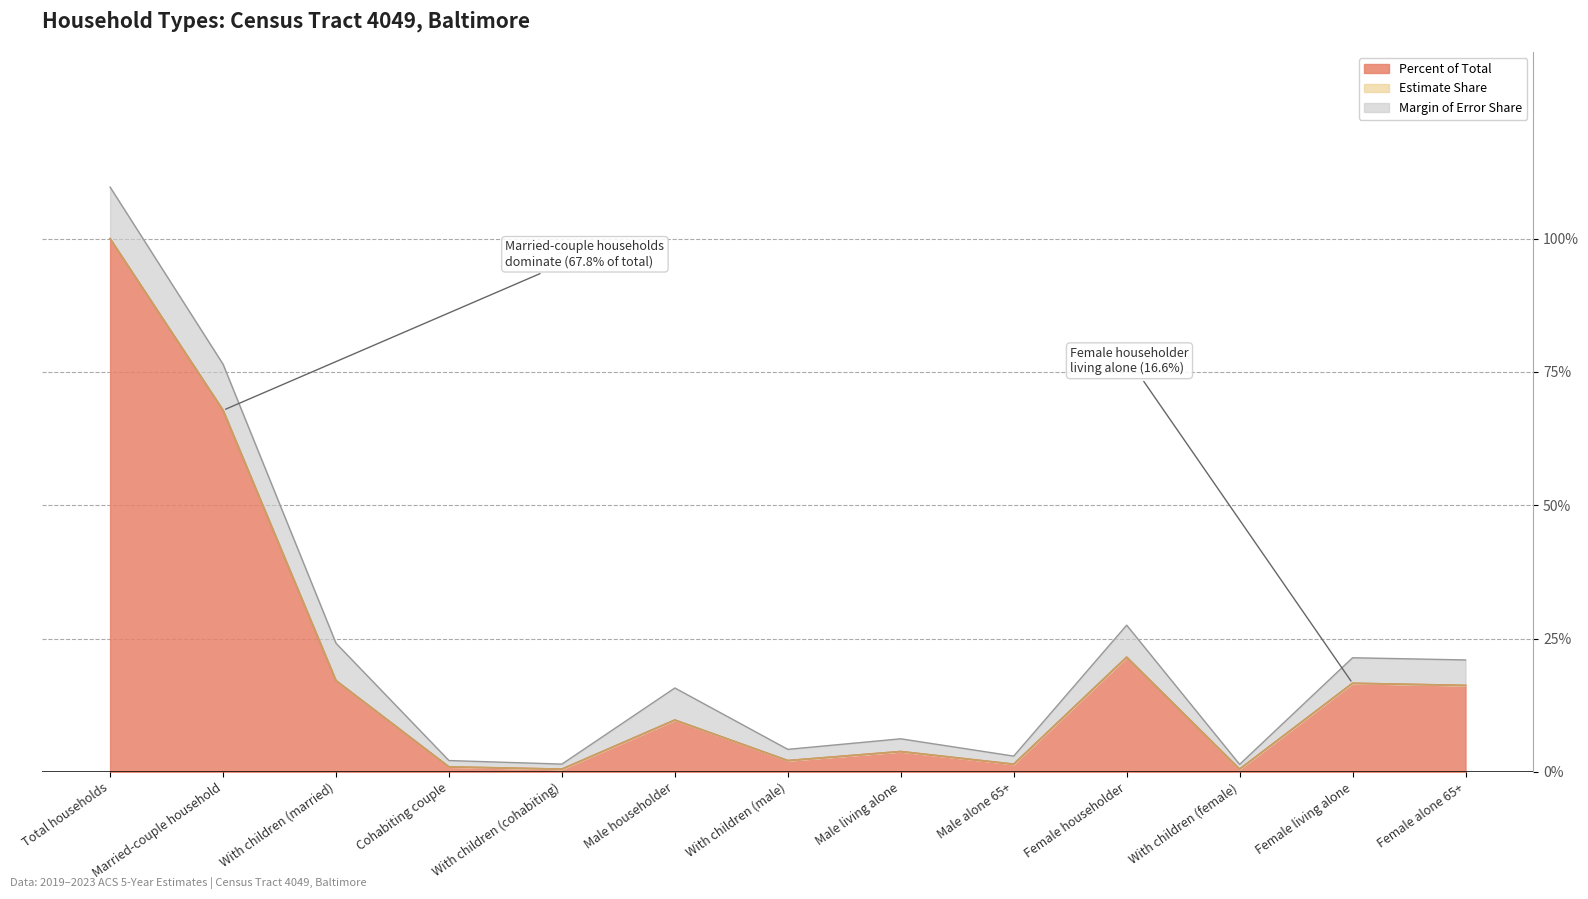

Read the Percent value at With children (married).

0.2